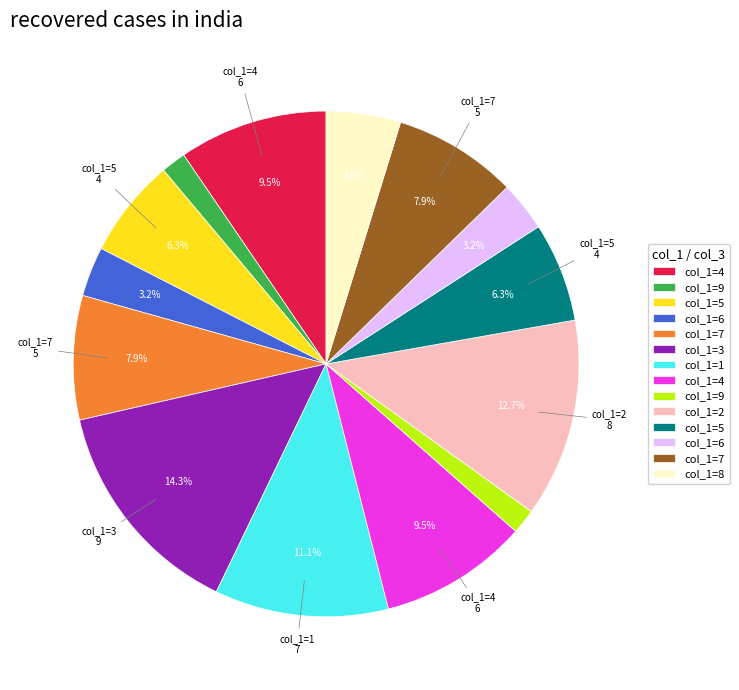

Is there any slice that represents more than half of the pie?

No